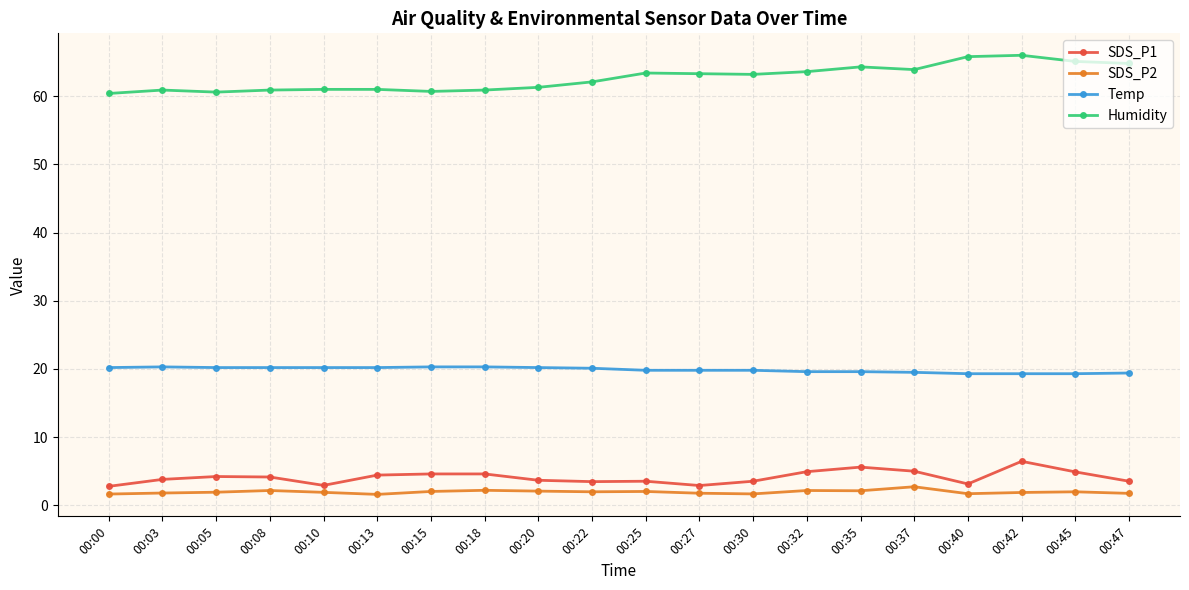

What is the maximum value shown in the chart?

66.0